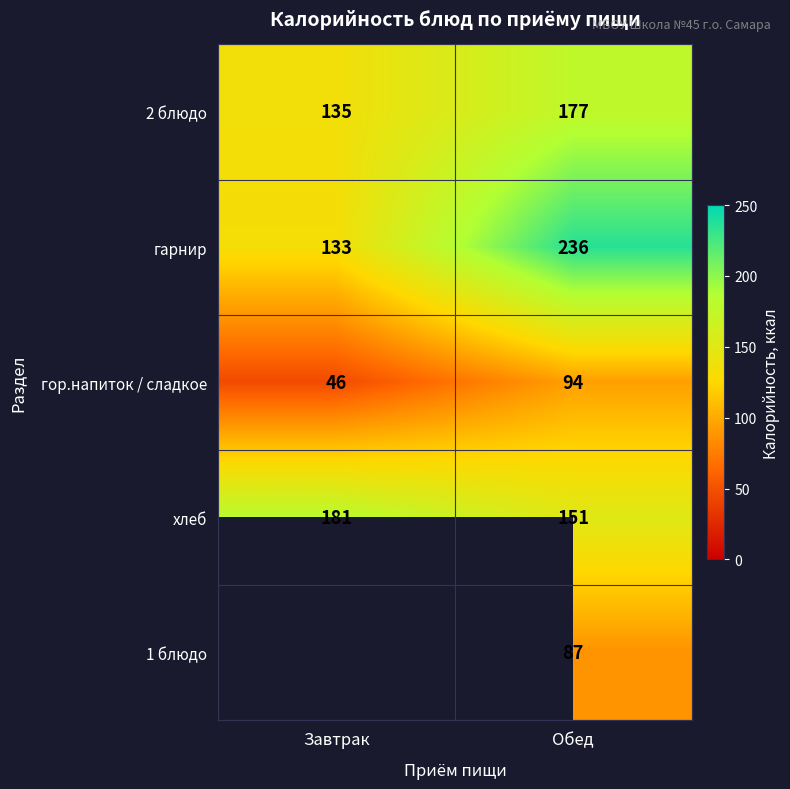

What is the difference between the highest and lowest values at Завтрак?

135.0